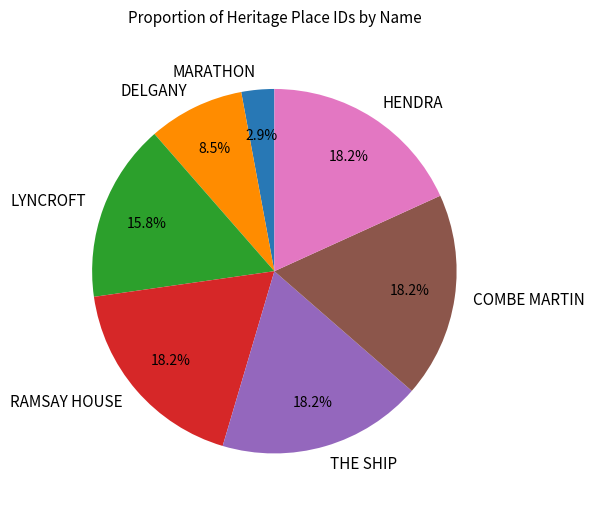

Count the number of slices in the pie.

7